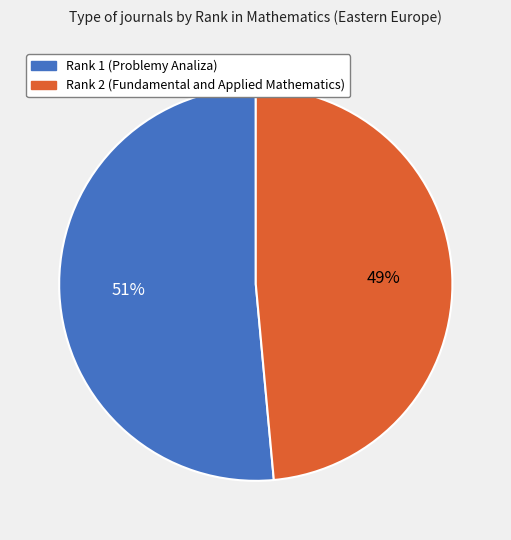

Which slice is the largest?

Rank 1 (Problemy Analiza)